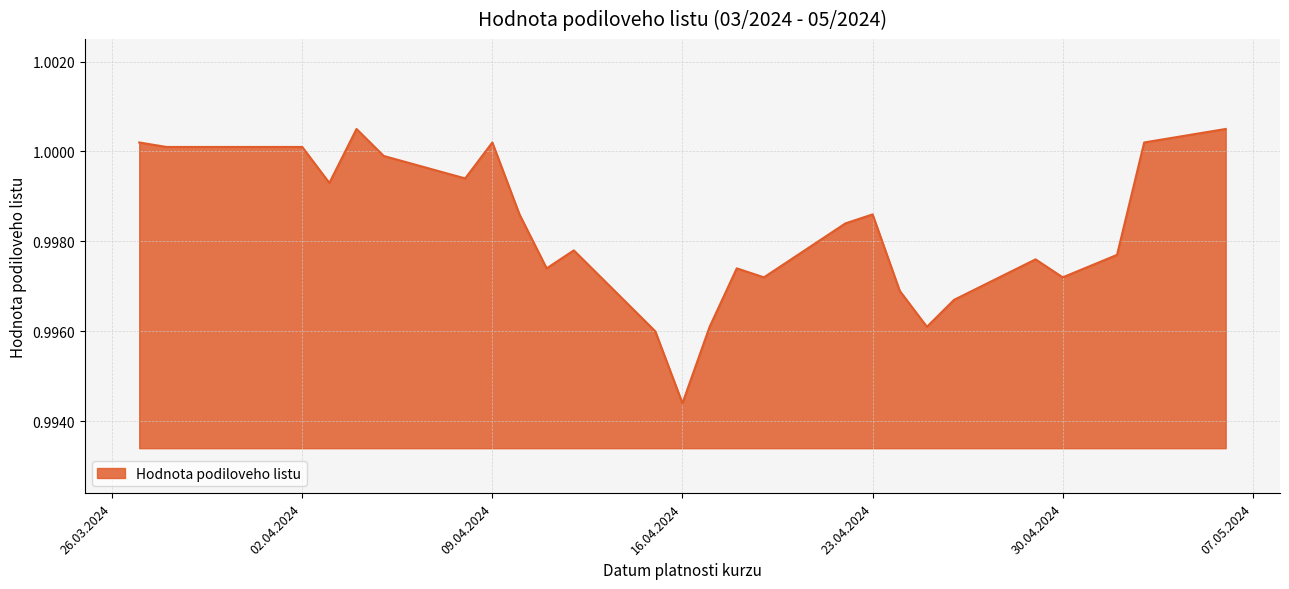

True or false: there are more than 1 points higher than both neighbors.

True